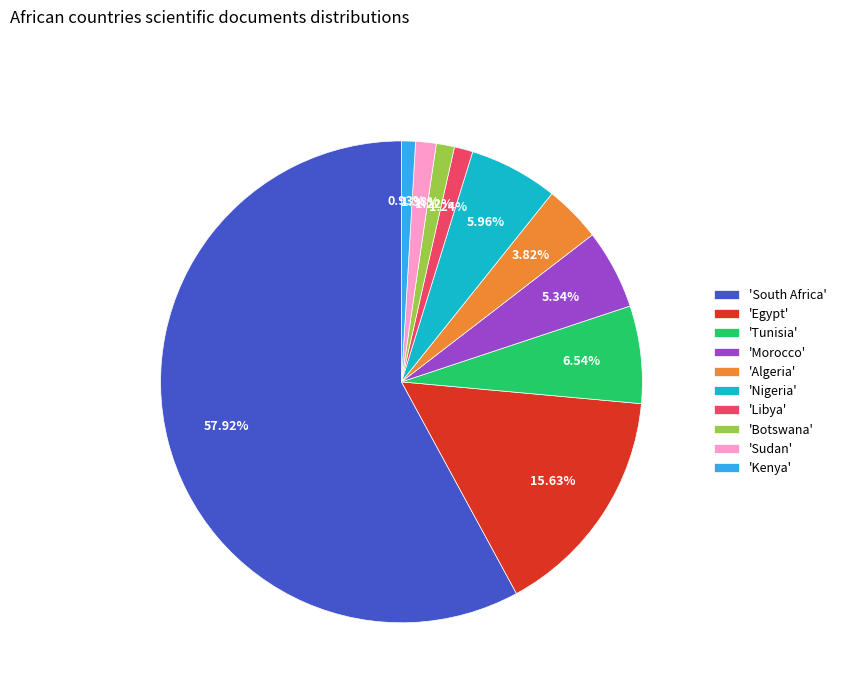

Does any single category account for the majority?

Yes